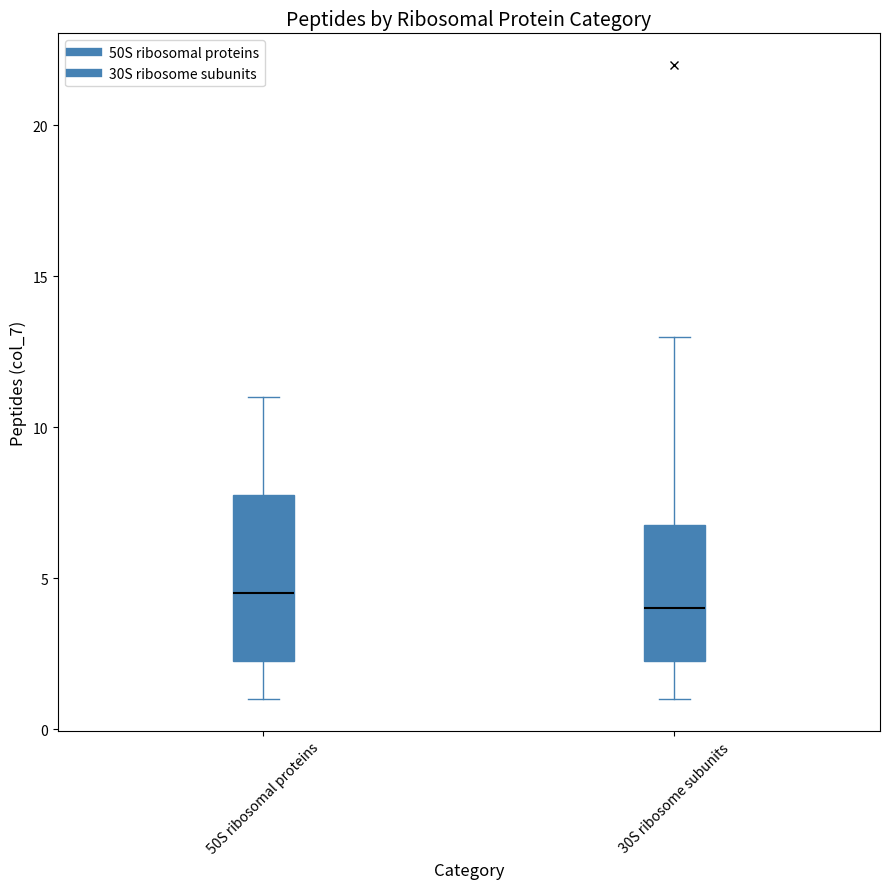

Which box has the lowest median line?

30S ribosome subunits